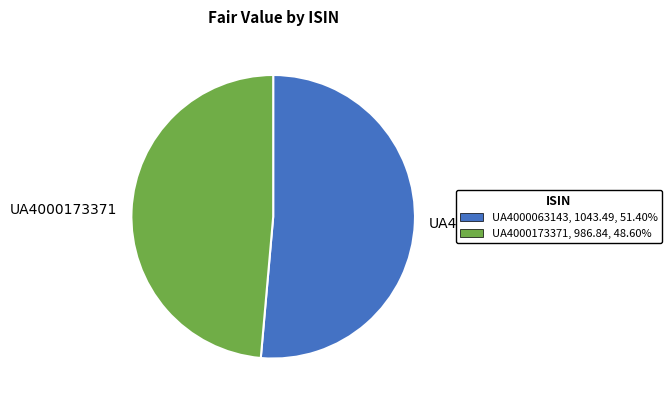

What is the largest slice in the pie chart?

UA4000063143